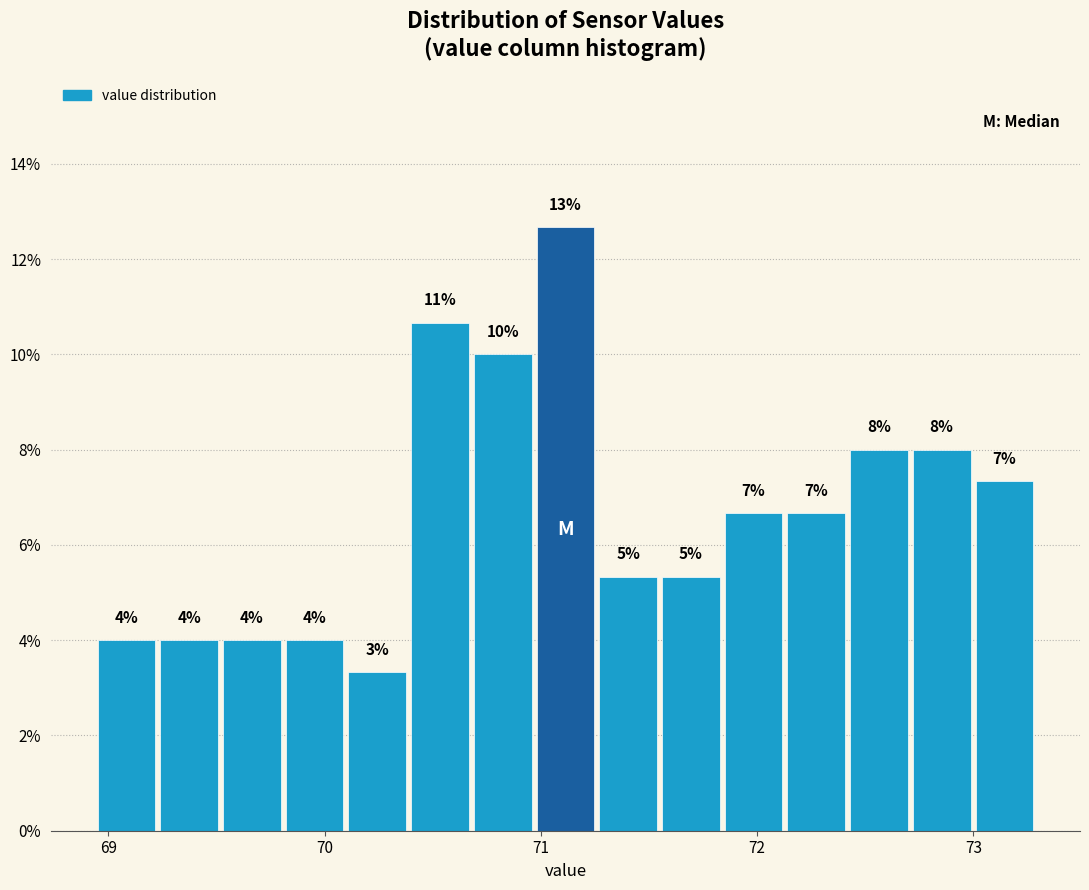

Read against the x-axis, roughly where is the centre of the tallest bar?

71.1